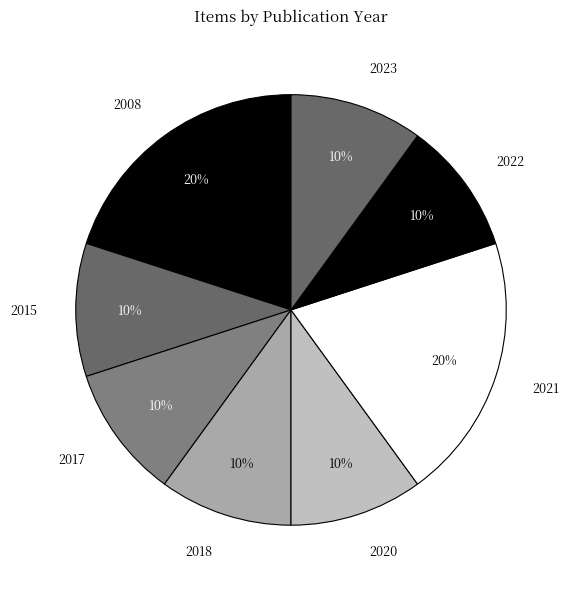

What is the ratio of the value at 2023 to the value at 2008?

0.5